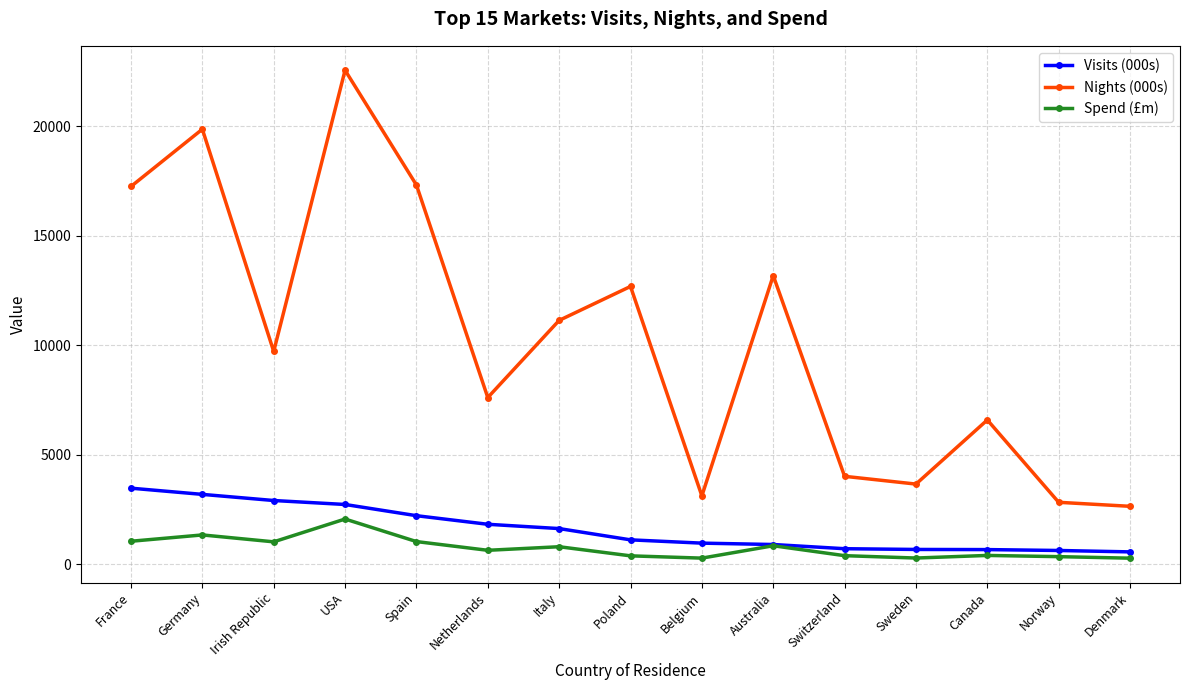

Which series has the widest spread of values?

Nights (000s)